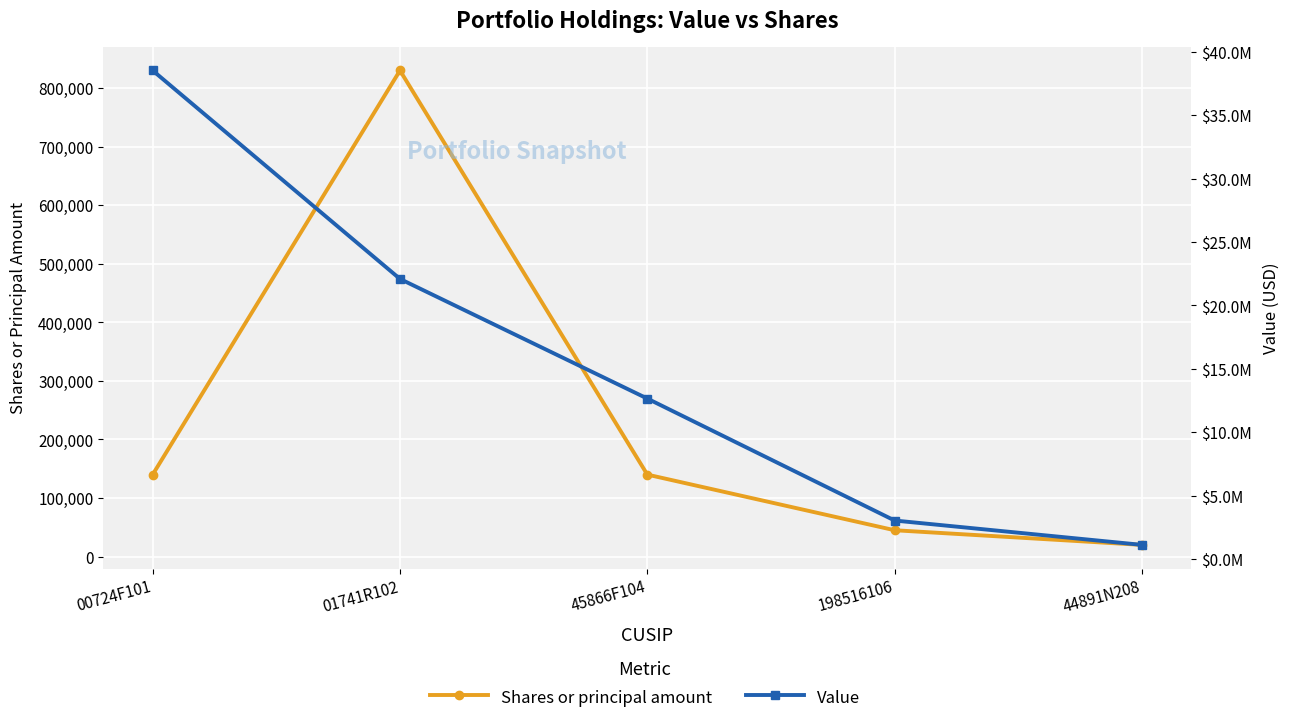

How many lines are shown in the chart?

2